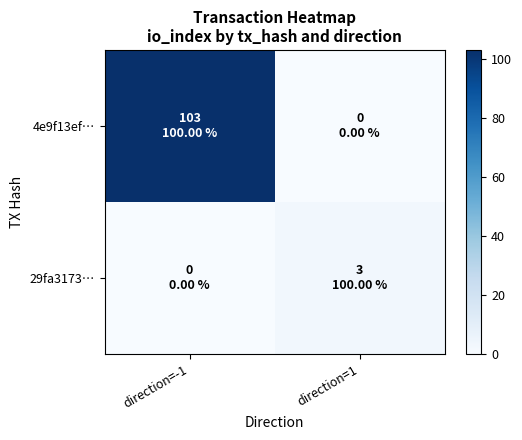

Rank the series by their maximum value, from highest to lowest.

4e9f13ef…, 29fa3173…